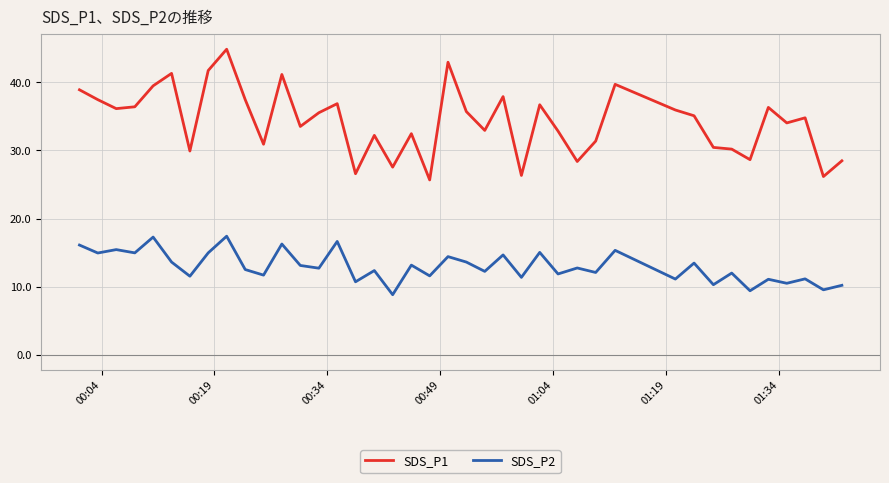

Rank the series by their maximum value, from highest to lowest.

SDS_P1, SDS_P2